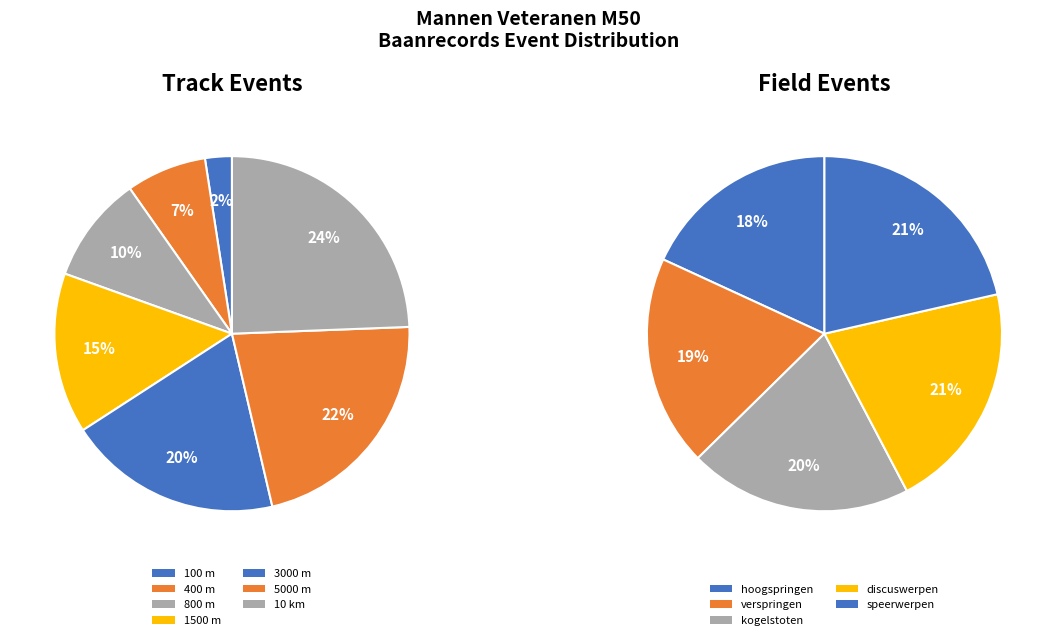

Is hoogspringen the majority of the pie?

No